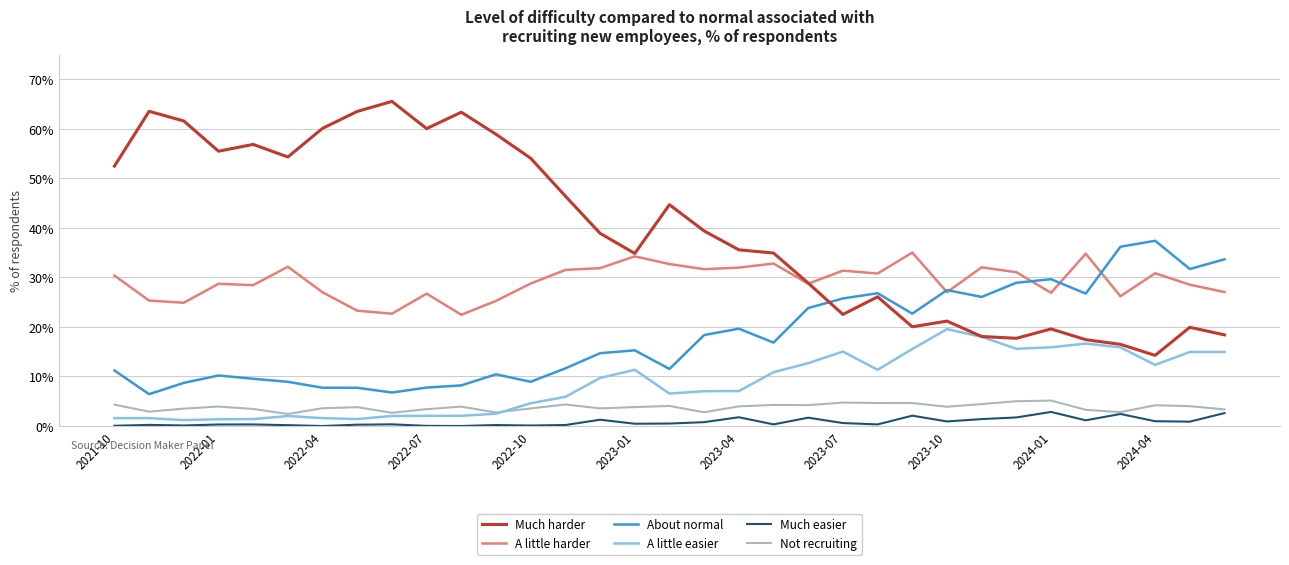

What is the sum of all A little harder values?

963.1